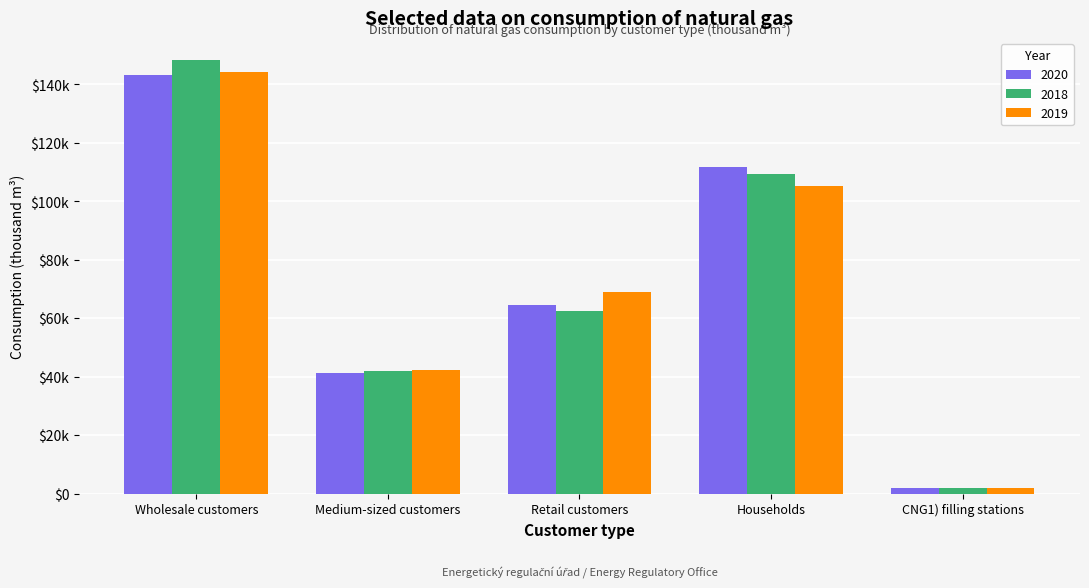

What value does the 2020 series have at Households?

111678.9